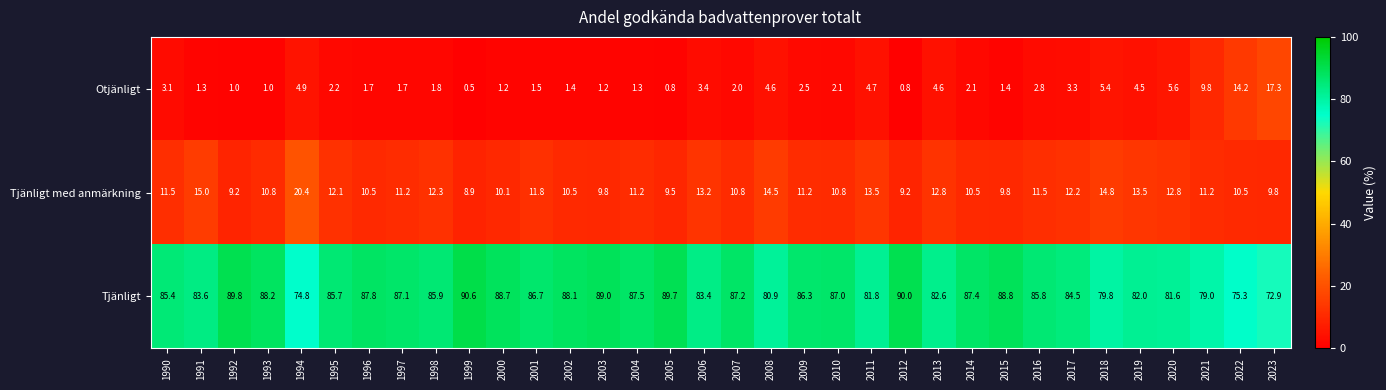

True or false: Otjänligt has a value of 1.4 at 2015.

True